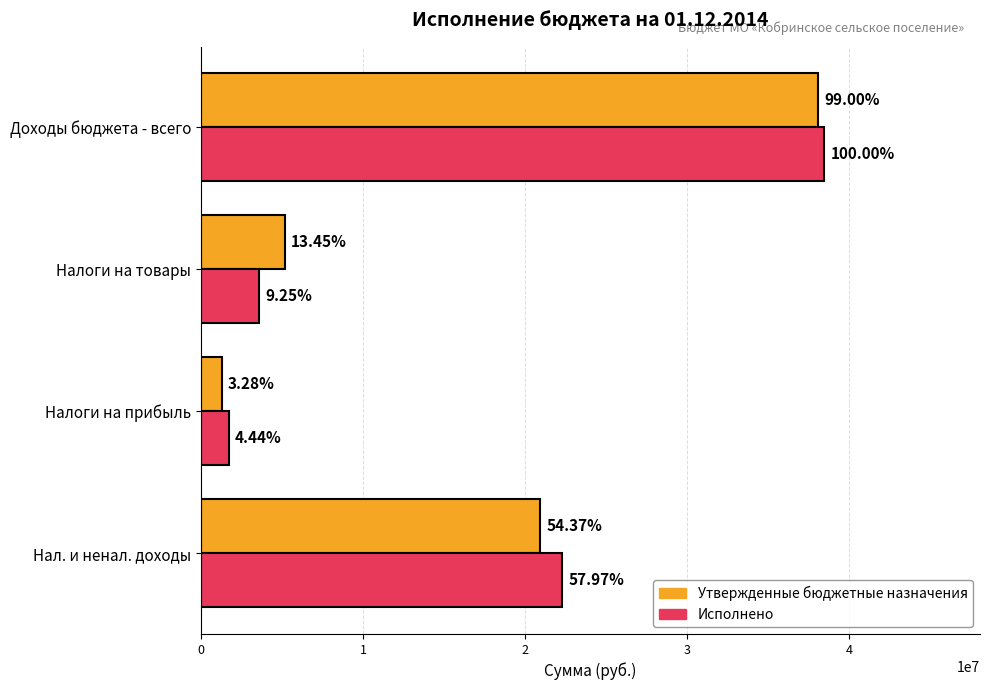

What are all the series names shown in the legend?

Утвержденные бюджетные назначения, Исполнено